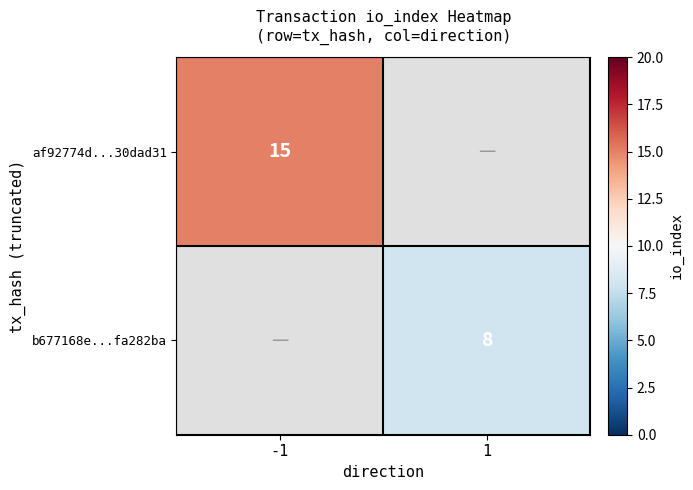

What is the smallest value displayed?

8.0